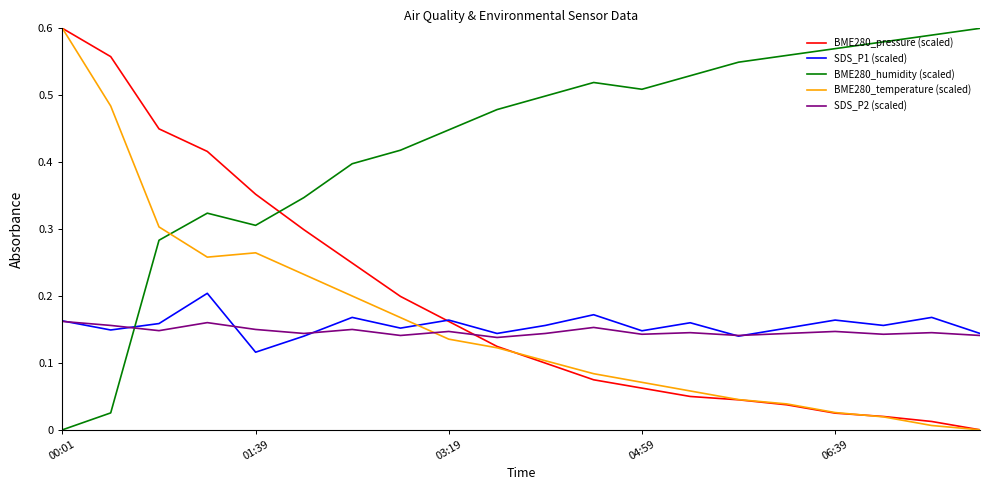

How many categories are shown in the chart?

20